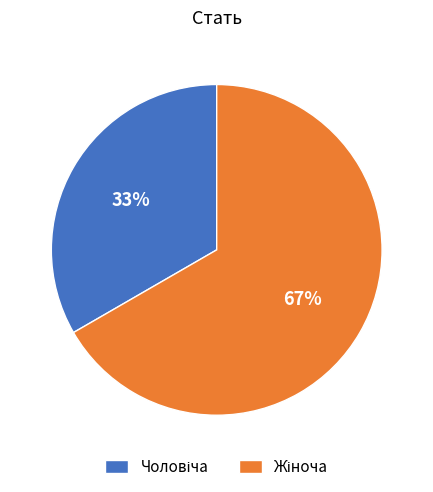

To the nearest percent, what is the average slice percentage?

50%